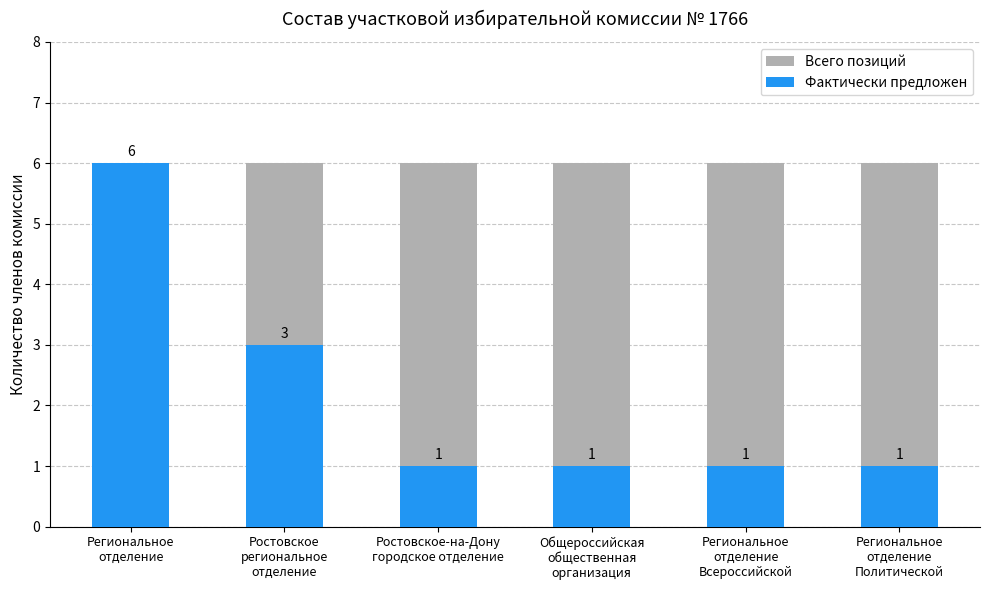

What is the sum of the Всего позиций values at Ростовское
региональное
отделение and Региональное
отделение
Всероссийской?

12